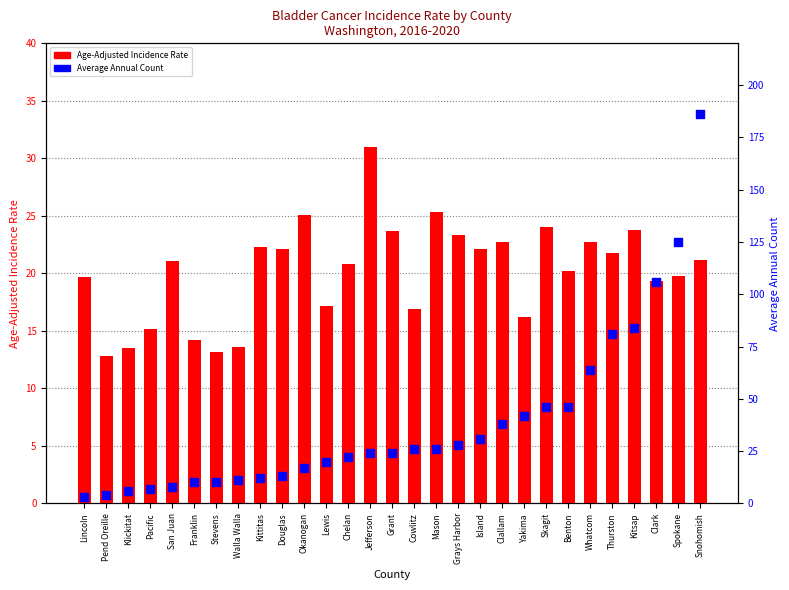

Which series reaches the maximum Y coordinate?

Average Annual Count